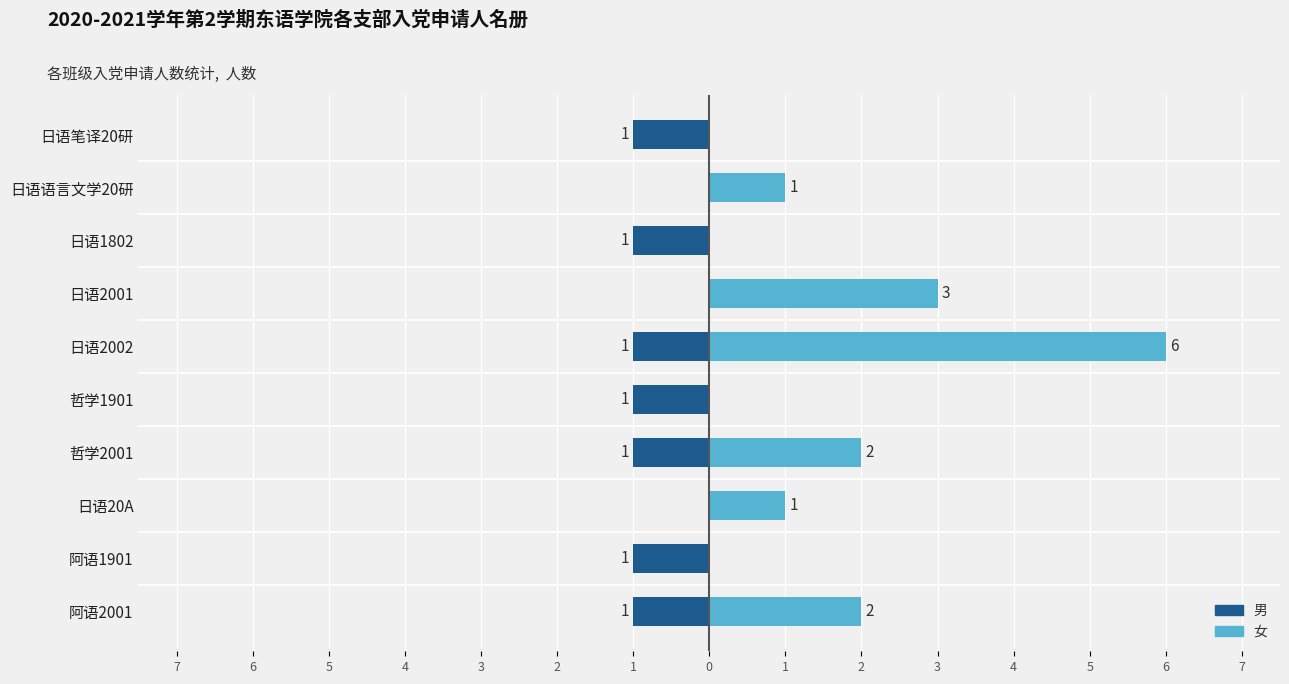

What value does the 男 series have at 日语2002?

-1